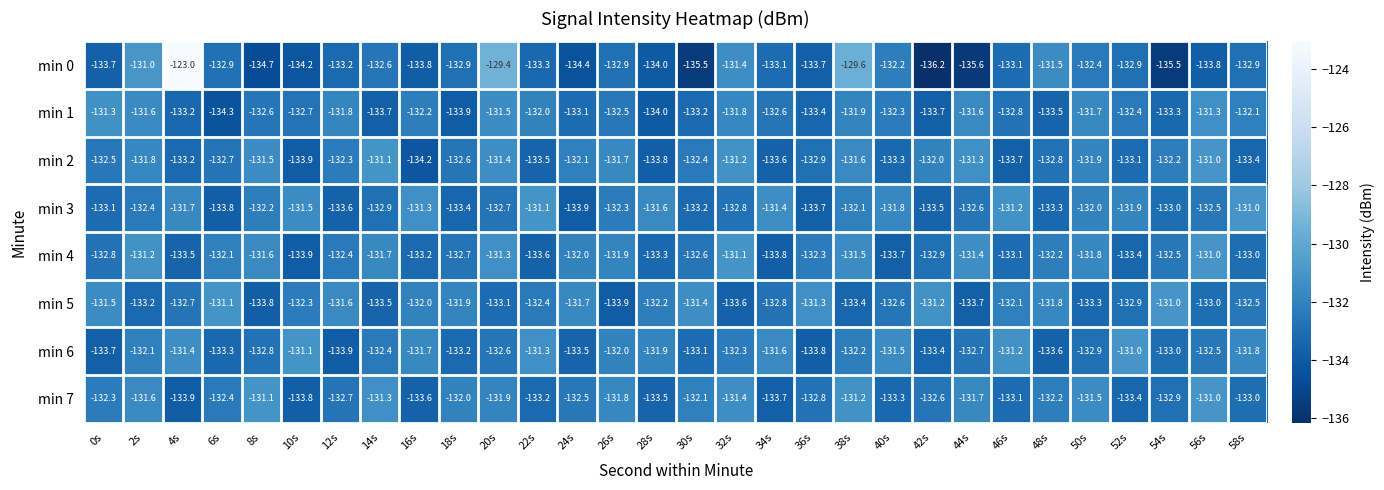

How many distinct data groups are displayed?

8